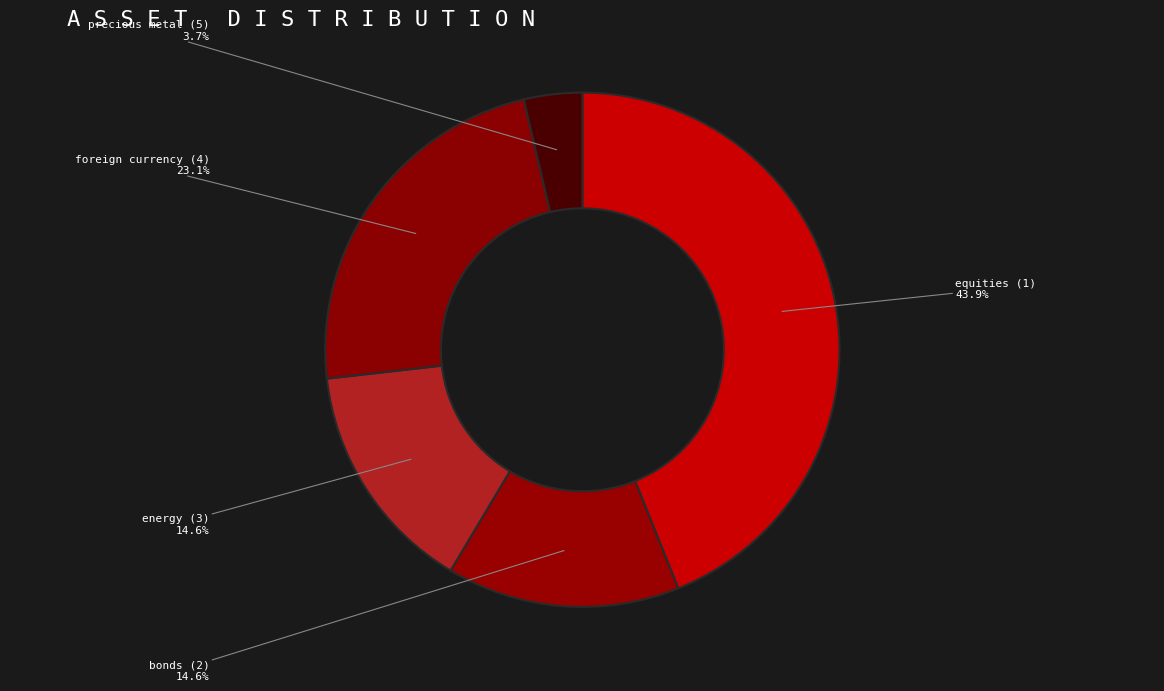

Count the number of slices in the pie.

5